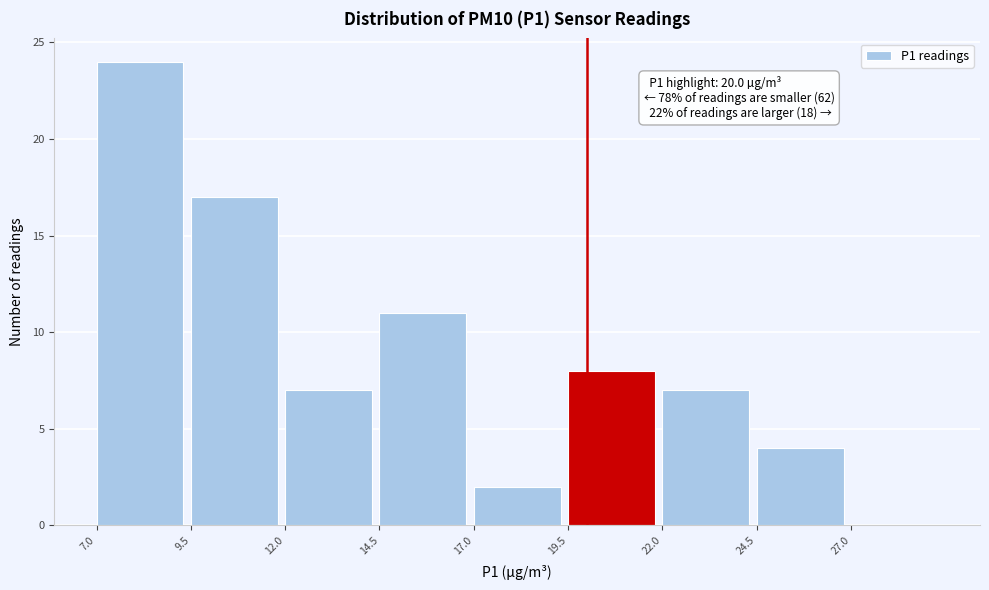

Over which range of the x-axis is the bar tallest?

7.0 to 9.5